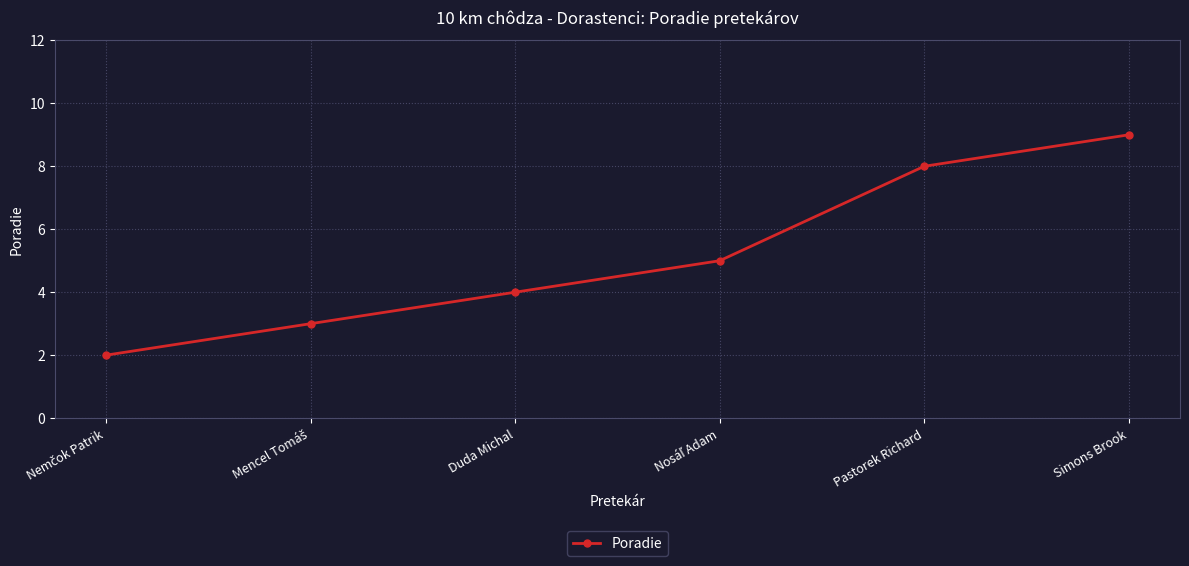

How many data points does each series have?

6